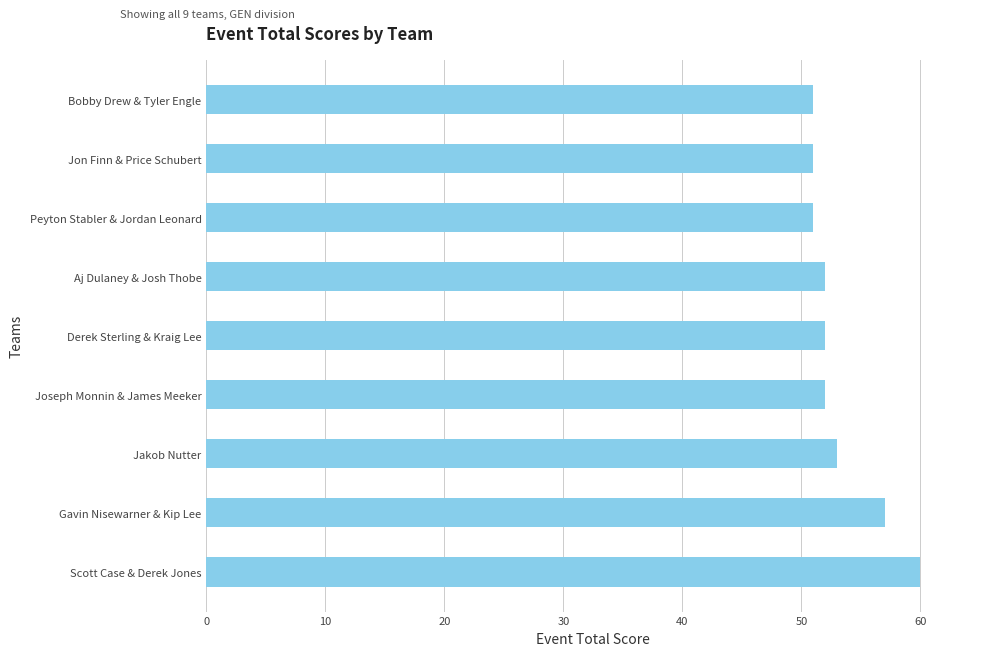

Reading bottom to top, what are all the values shown in this chart?

Scott Case & Derek Jones=60	Gavin Nisewarner & Kip Lee=57	Jakob Nutter=53	Joseph Monnin & James Meeker=52	Derek Sterling & Kraig Lee=52	Aj Dulaney & Josh Thobe=52	Peyton Stabler & Jordan Leonard=51	Jon Finn & Price Schubert=51	Bobby Drew & Tyler Engle=51